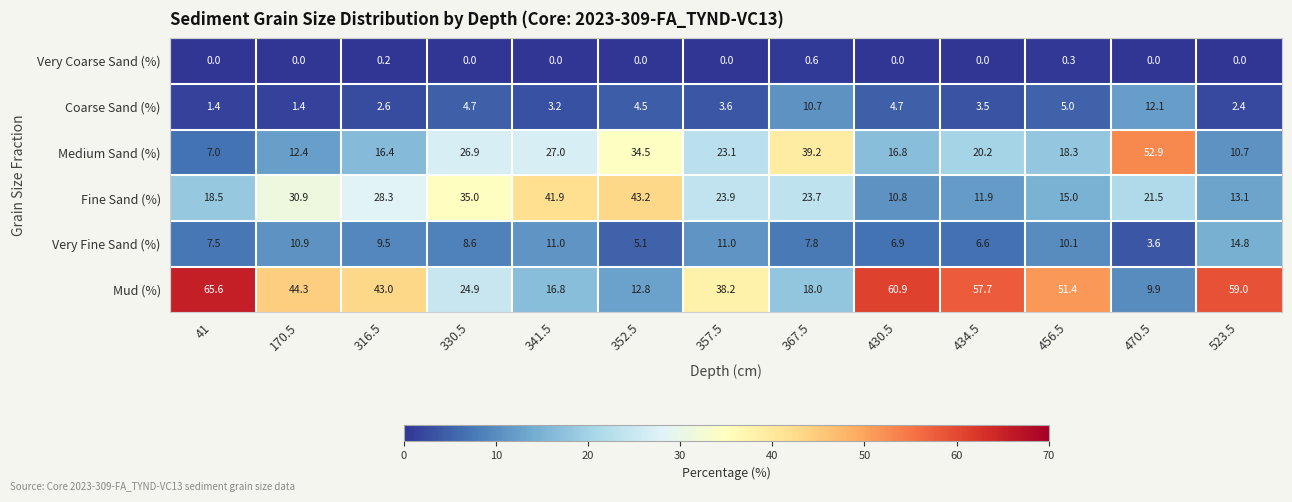

Which series has the largest total across all categories?

Mud (%)